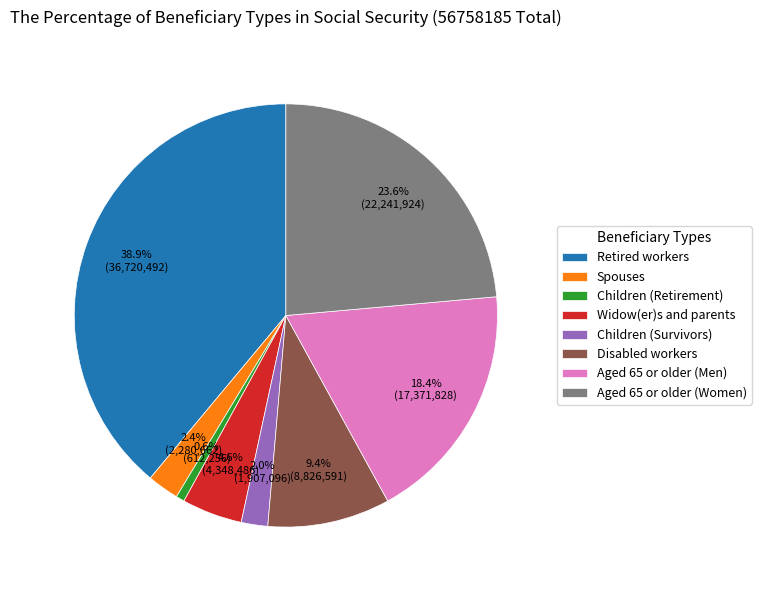

Which category has the biggest portion of the pie?

Retired workers